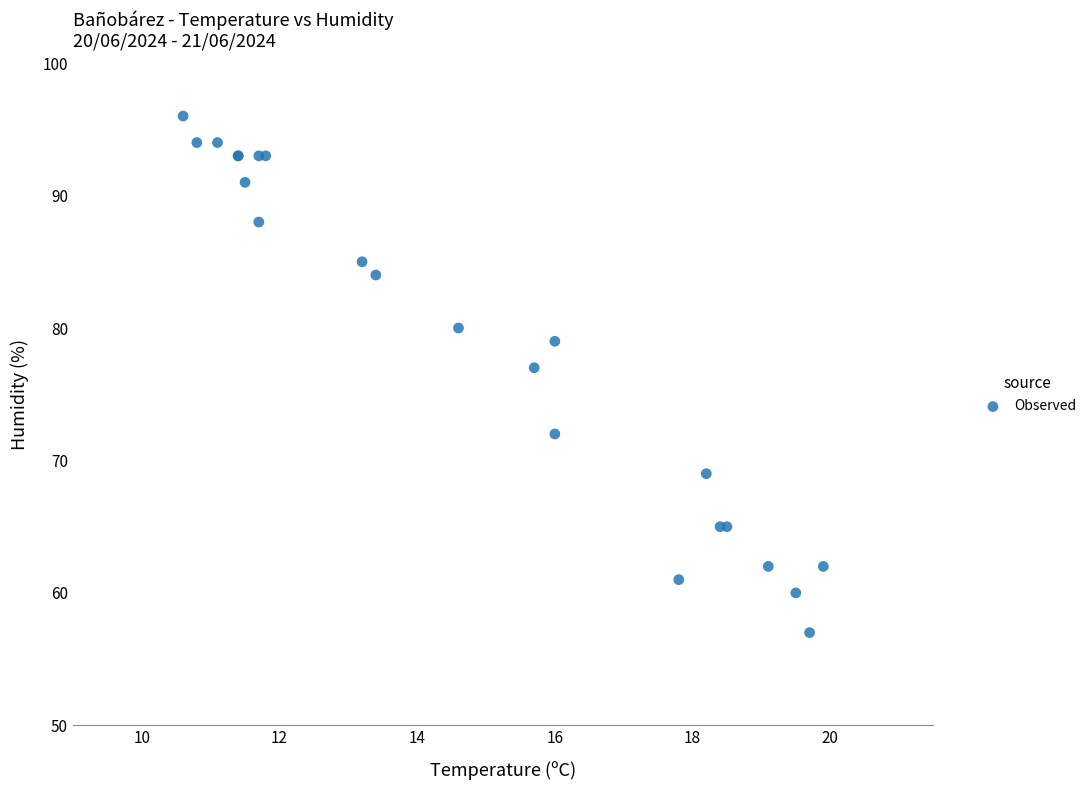

What Y value in the scatter plot is closest to 76?

77